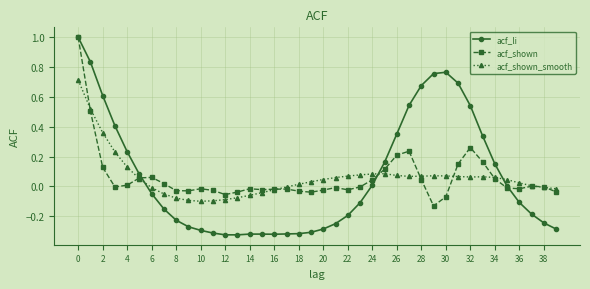

Which series has the largest range (max minus min)?

acf_li